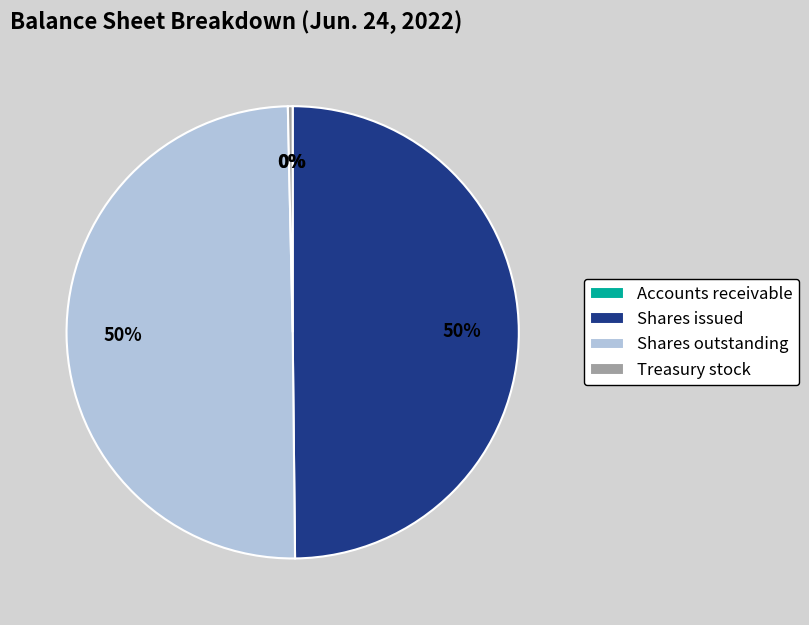

Is it true that Shares outstanding is 40% of the pie?

False